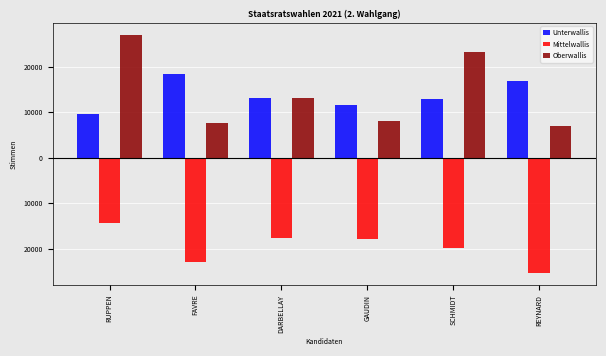

What are all the series names shown in the legend?

Unterwallis, Mittelwallis, Oberwallis